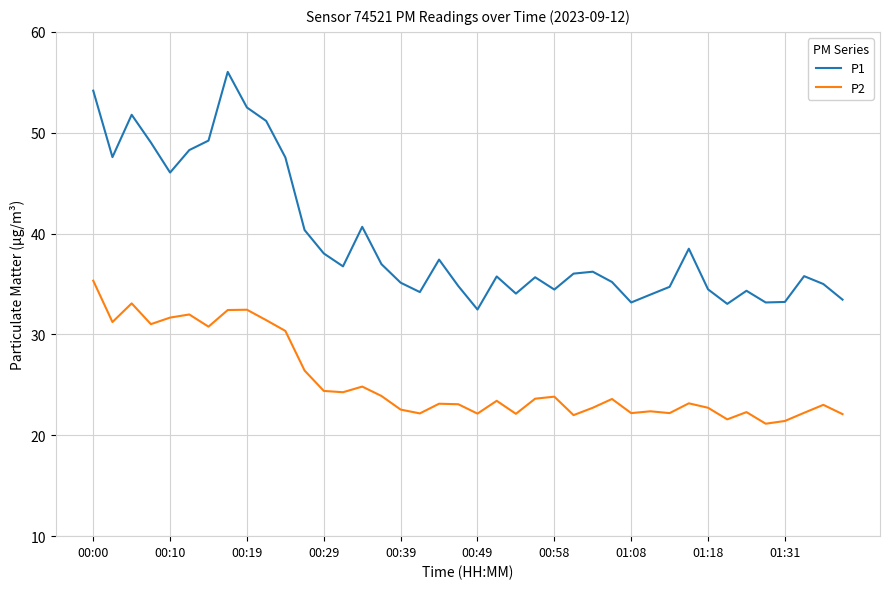

What is the minimum value for P1?

32.5